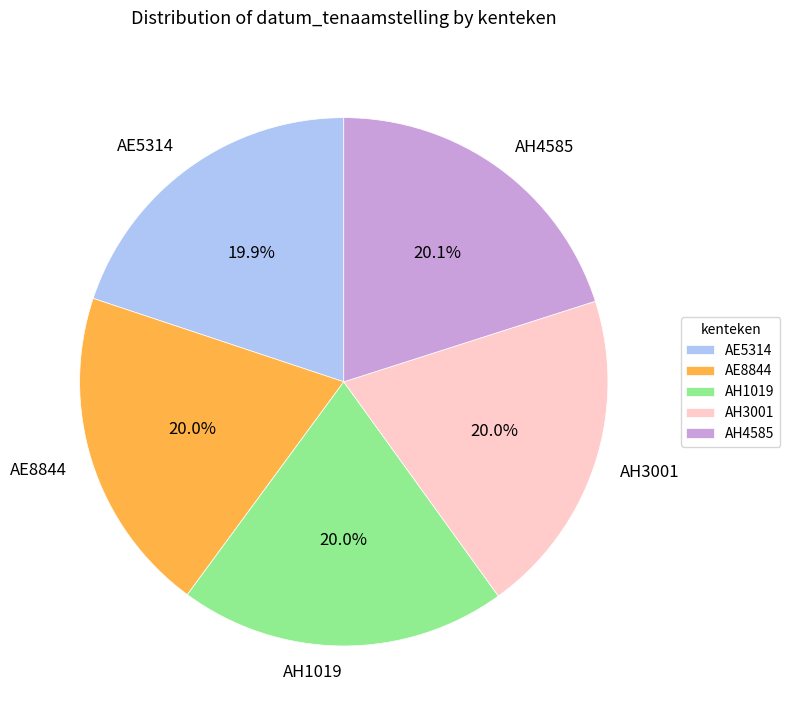

The AH4585 slice represents 20% of the pie. True or false?

True